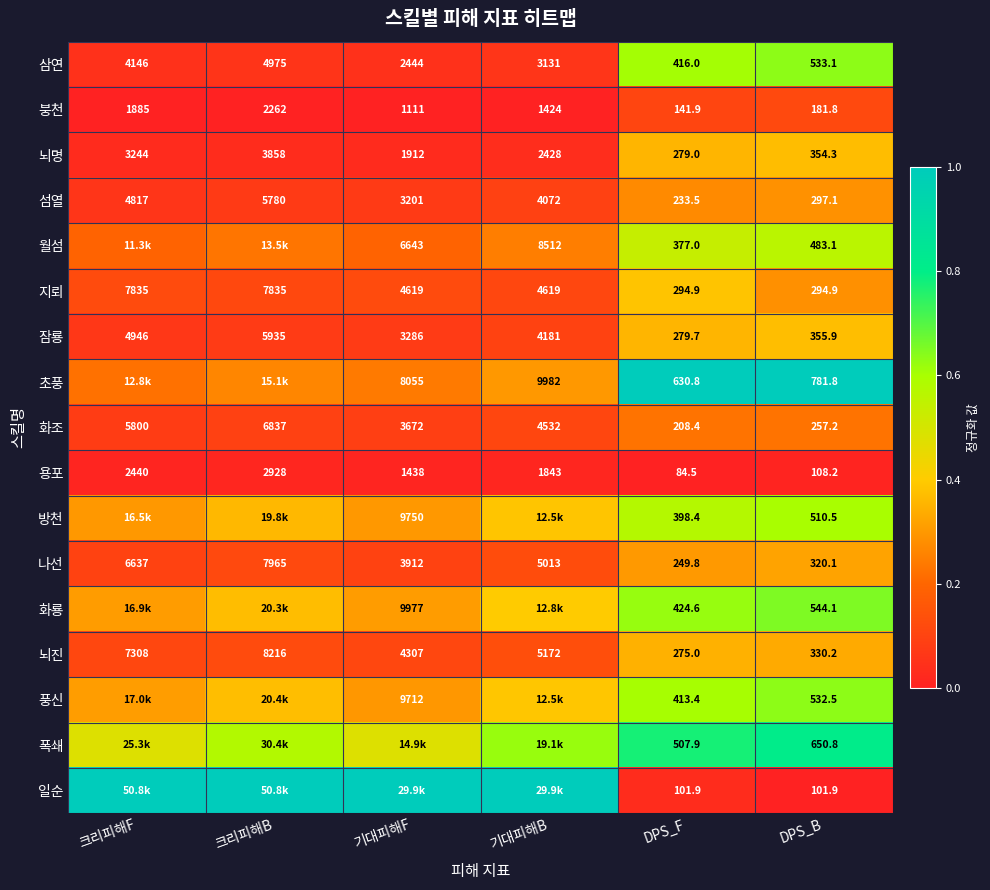

Rank the categories by 섬열 value from lowest to highest.

DPS_F, DPS_B, 기대피해F, 기대피해B, 크리피해F, 크리피해B